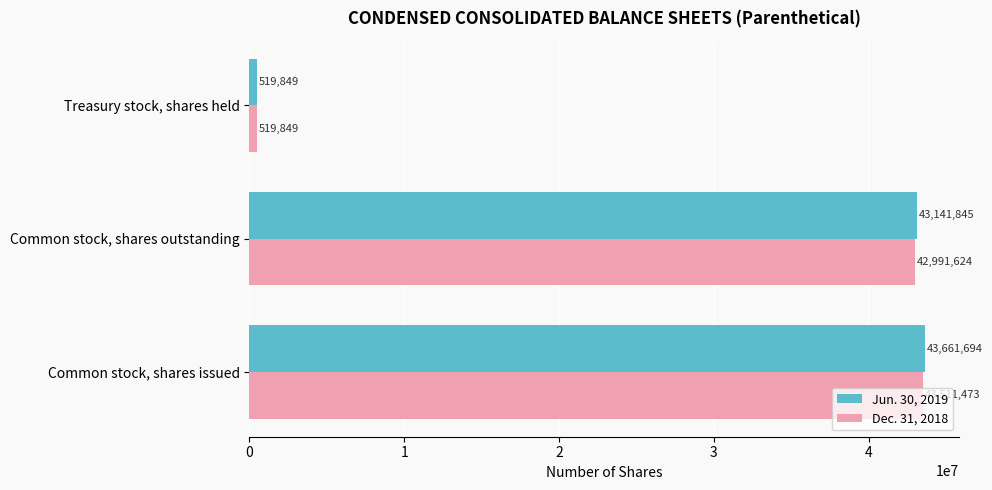

What are all the series names shown in the legend?

Jun. 30, 2019, Dec. 31, 2018